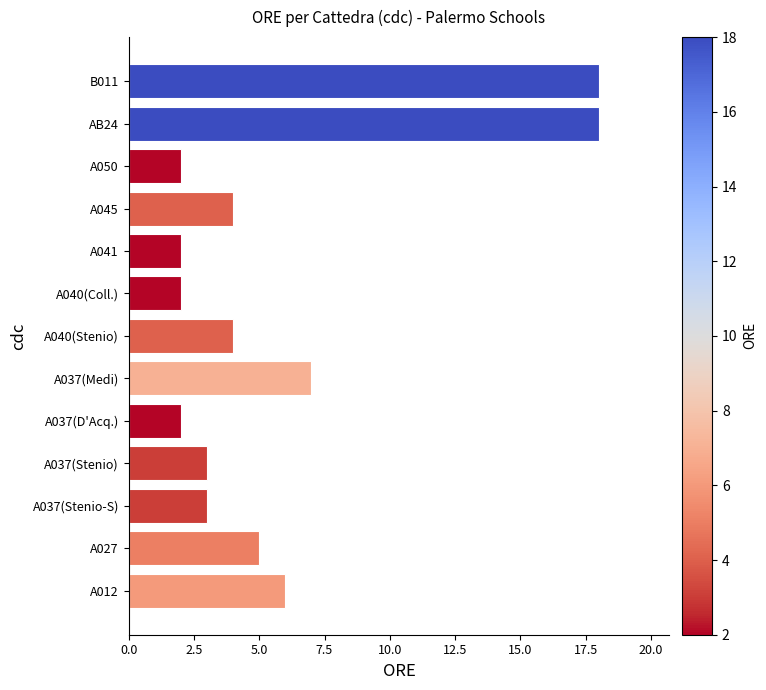

Approximately how many times larger is the value at A037(Stenio-S) compared to A037(Stenio)?

1.0